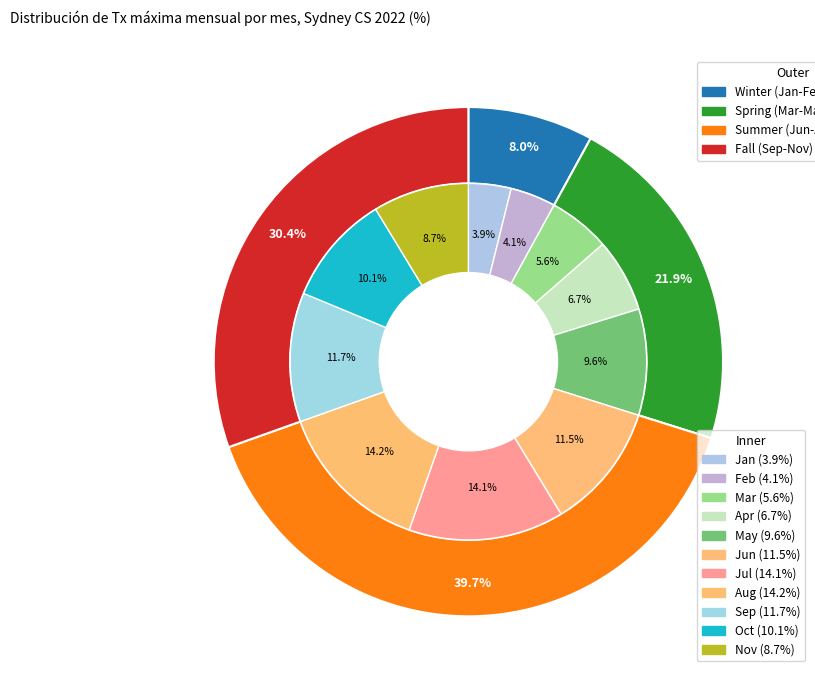

What is the total percentage of 8 and 7?

28.2%